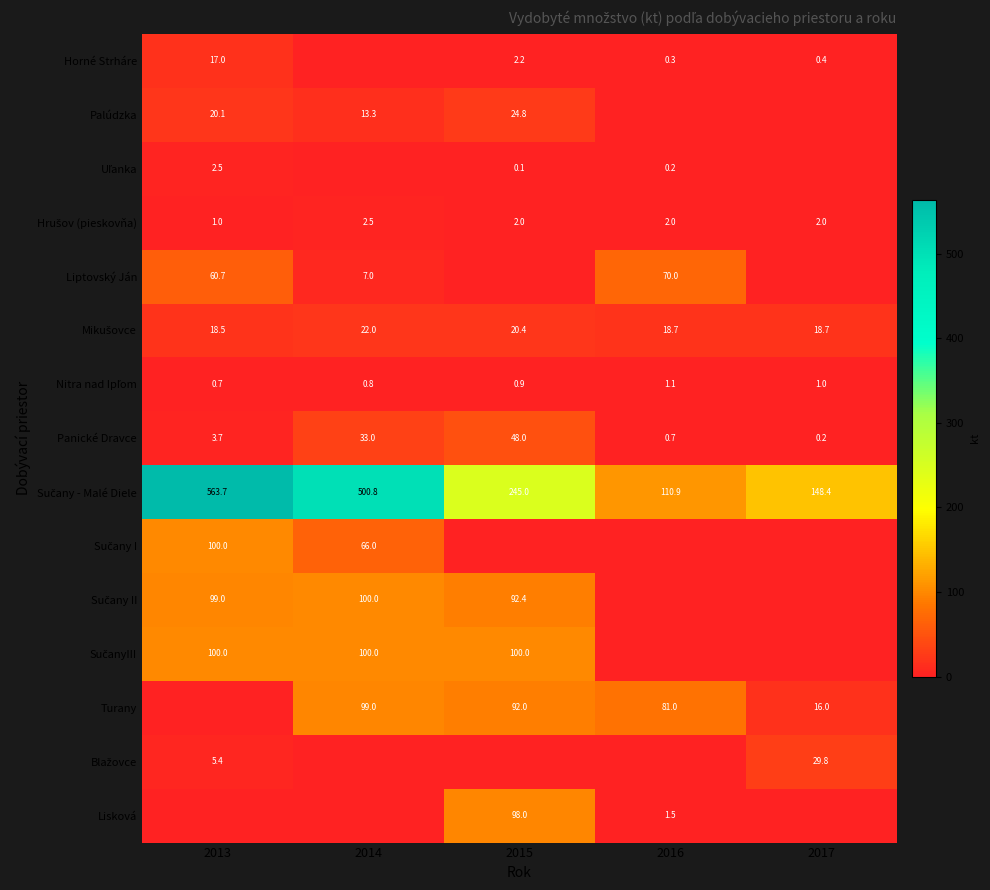

At which label is Panické Dravce closest to 24?

2014